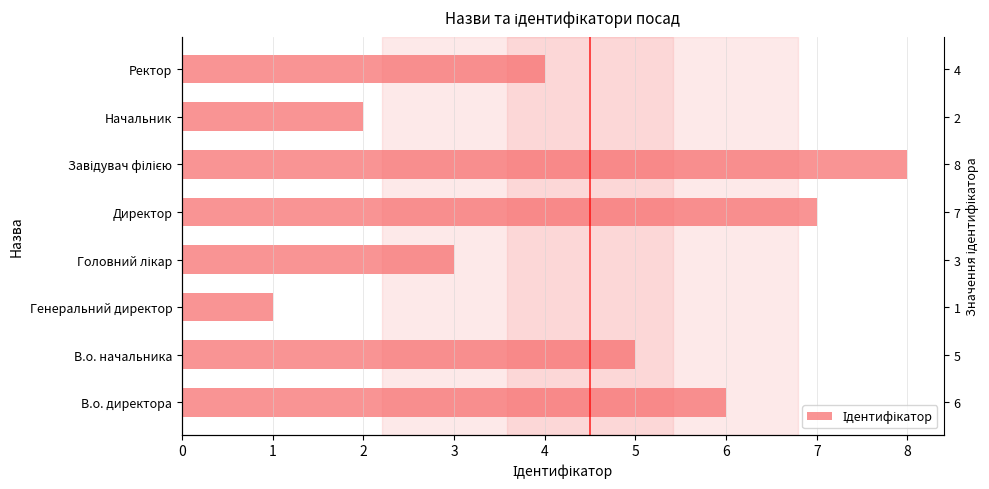

List the labels in order of value, smallest first.

Генеральний директор, Начальник, Головний лікар, Ректор, В.о. начальника, В.о. директора, Директор, Завідувач філією